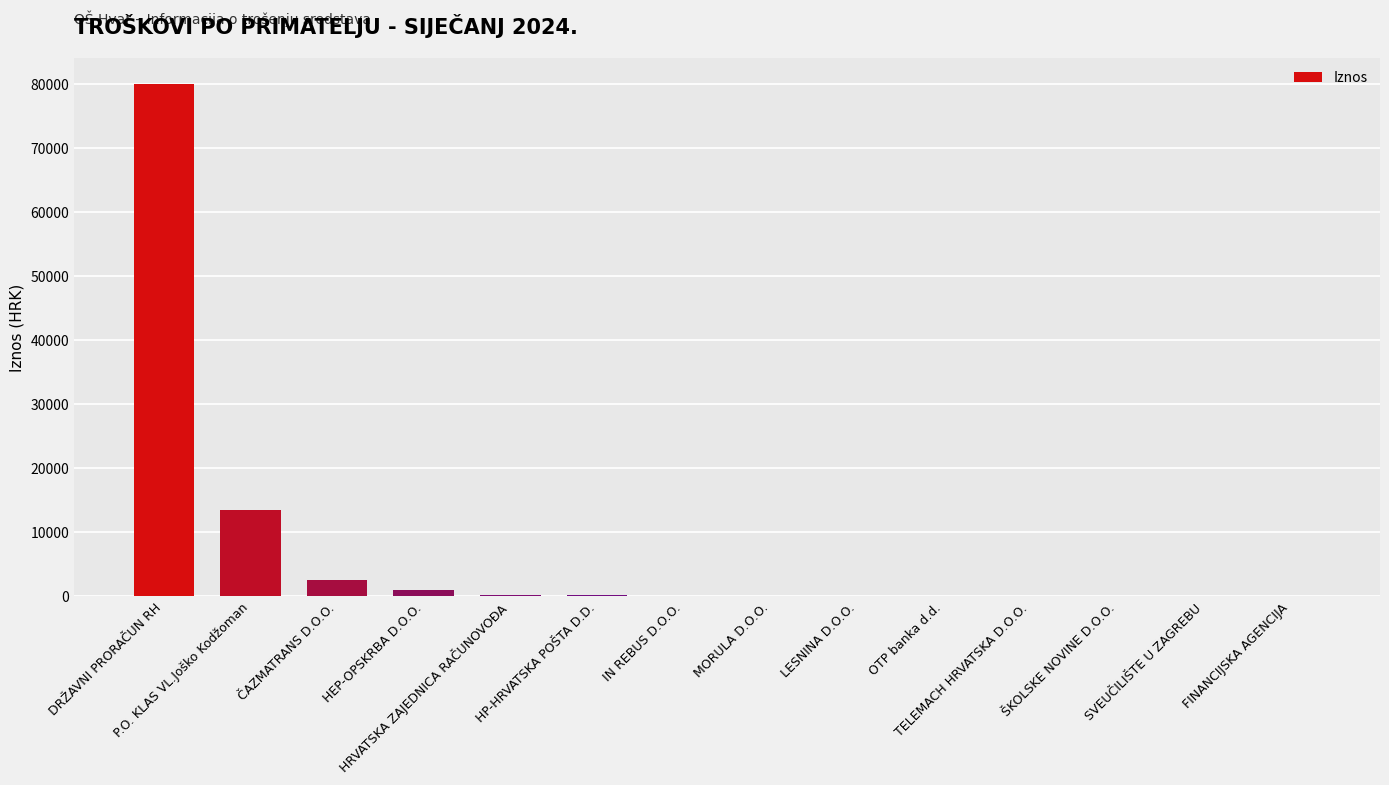

What is the maximum value shown in the chart?

80046.0